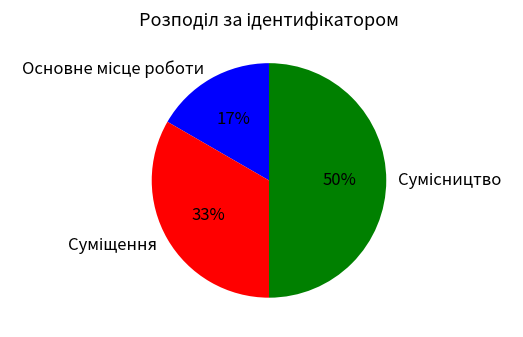

To the nearest percent, what is the difference between the largest and smallest slice percentages?

33%